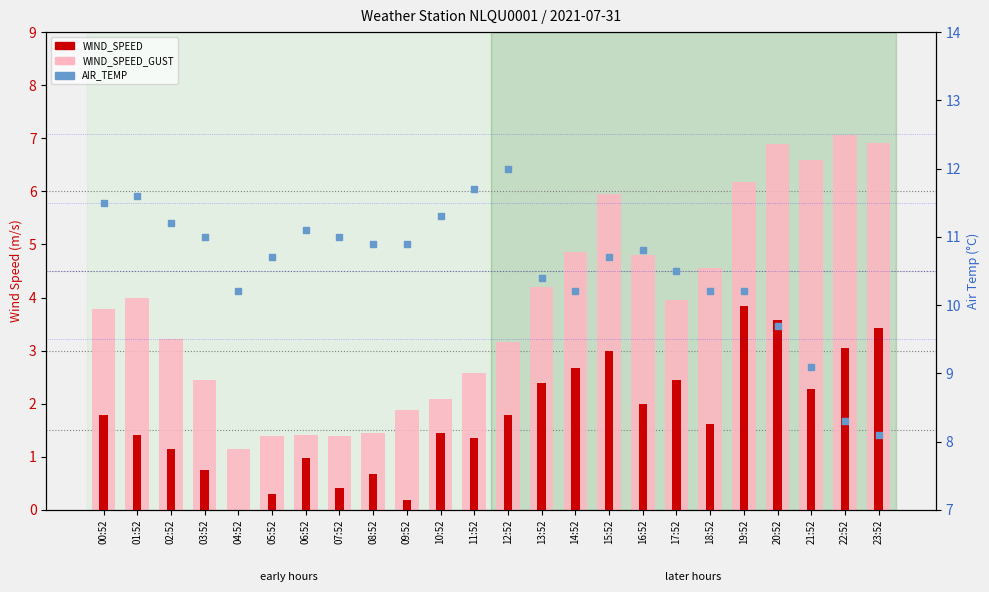

Which series has the largest Y range (max minus min)?

WIND_SPEED_GUST